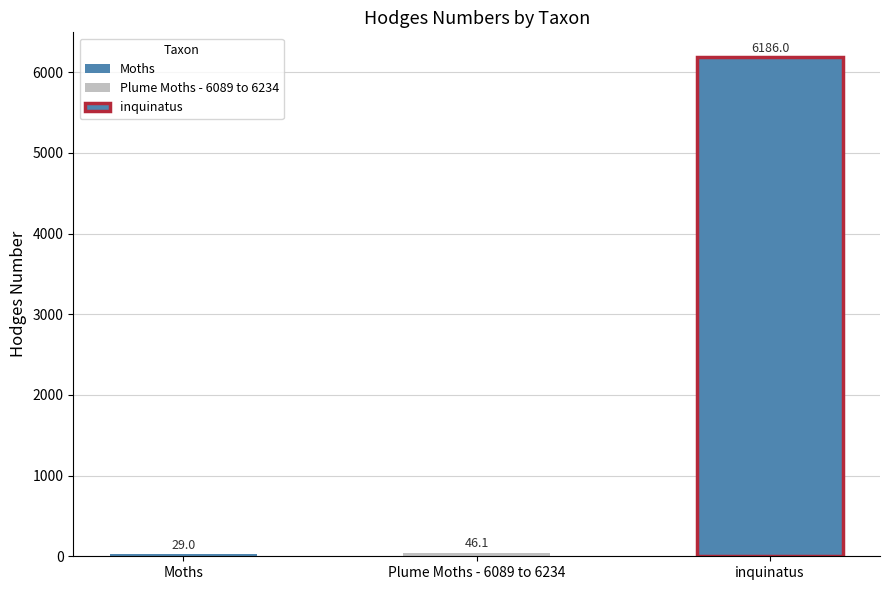

The value at Moths is 12.7. True or false?

False